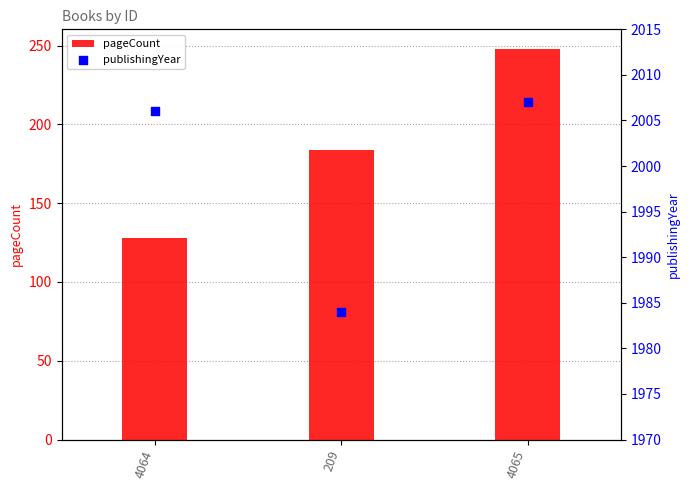

Which series reaches the minimum Y coordinate?

pageCount